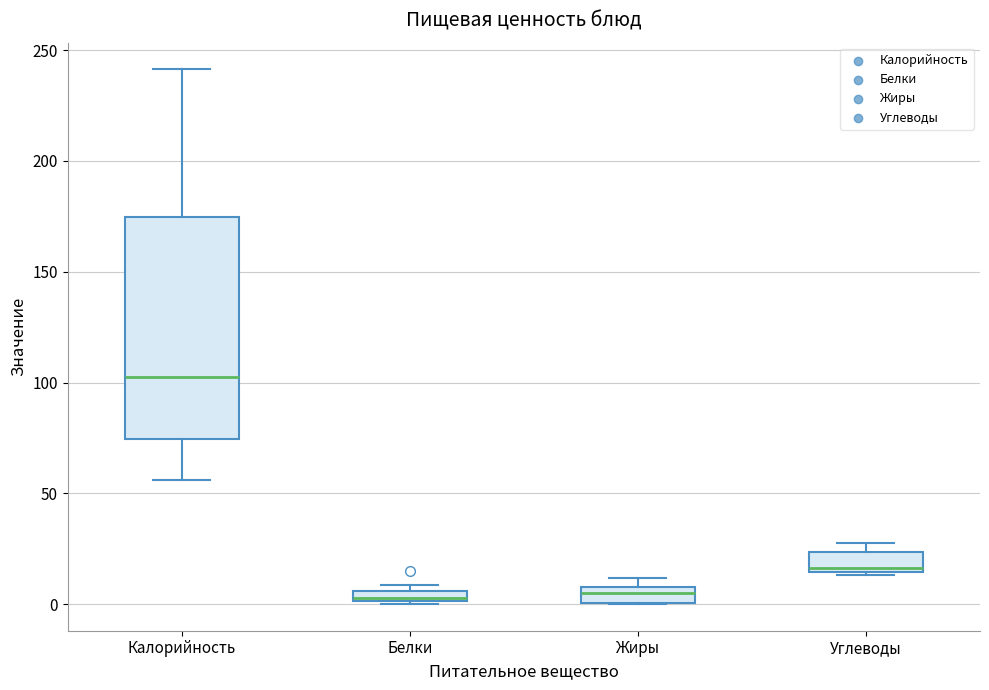

Where is the lower edge of the box for Калорийность on the y-axis? The values are not printed on the chart, so give them approximately, as read against the axis.

75